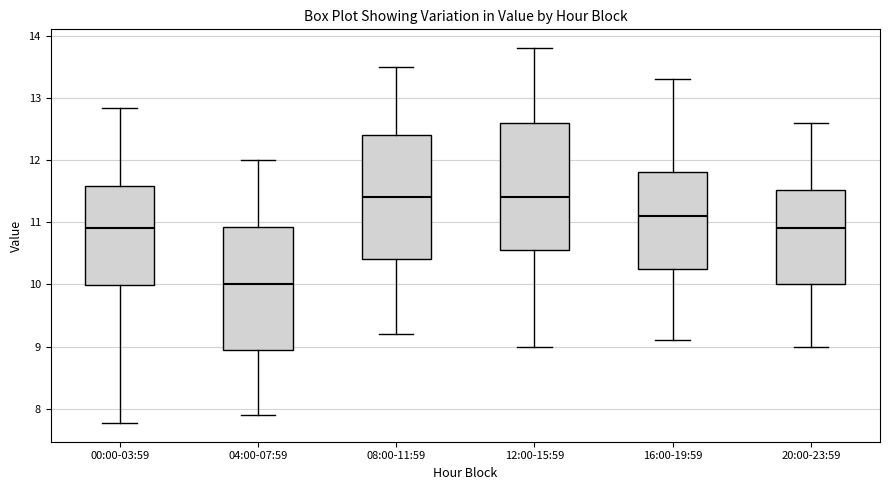

Reading left to right, transcribe this box plot: for each box, give where its median line is, the range the box spans, and where its two whiskers end, as read against the y-axis. The values are not printed on the chart, so give them approximately, as read against the axis.

00:00-03:59: median 10.9, box 10.0 to 11.6, whiskers 7.8 to 12.8
04:00-07:59: median 10.0, box 9.0 to 10.9, whiskers 7.9 to 12.0
08:00-11:59: median 11.4, box 10.4 to 12.4, whiskers 9.2 to 13.5
12:00-15:59: median 11.4, box 10.6 to 12.6, whiskers 9.0 to 13.8
16:00-19:59: median 11.1, box 10.3 to 11.8, whiskers 9.1 to 13.3
20:00-23:59: median 10.9, box 10.0 to 11.5, whiskers 9.0 to 12.6